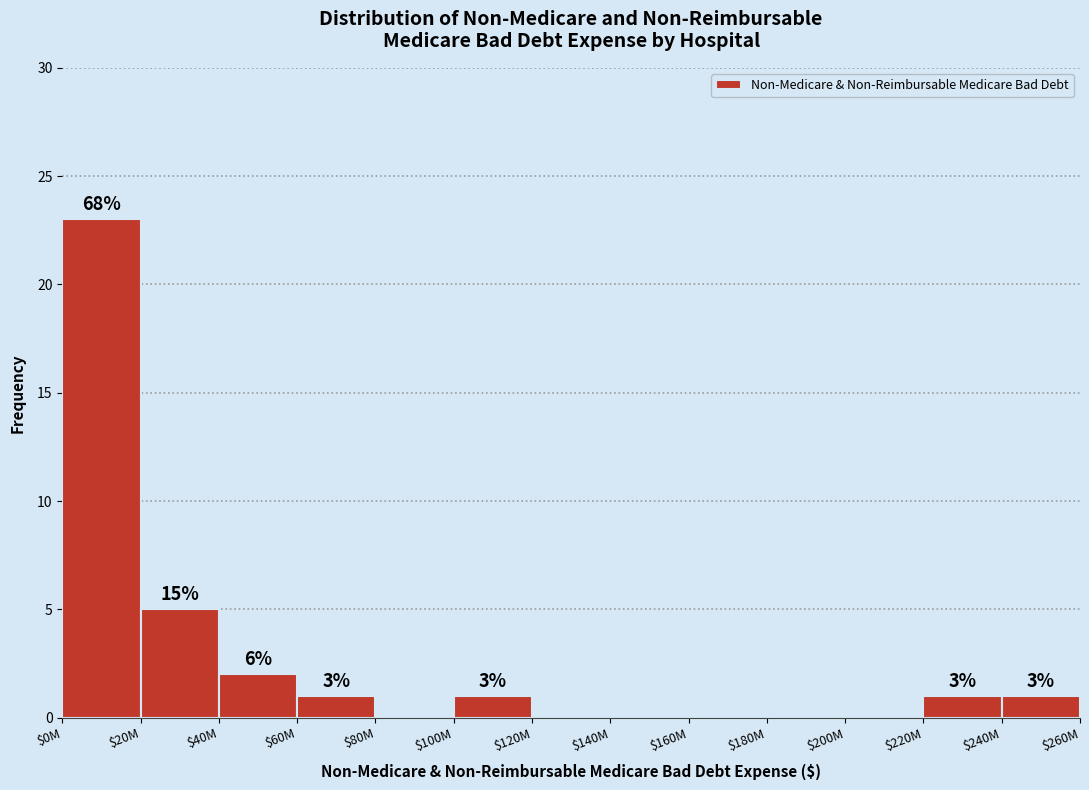

Are the bars horizontal?

No